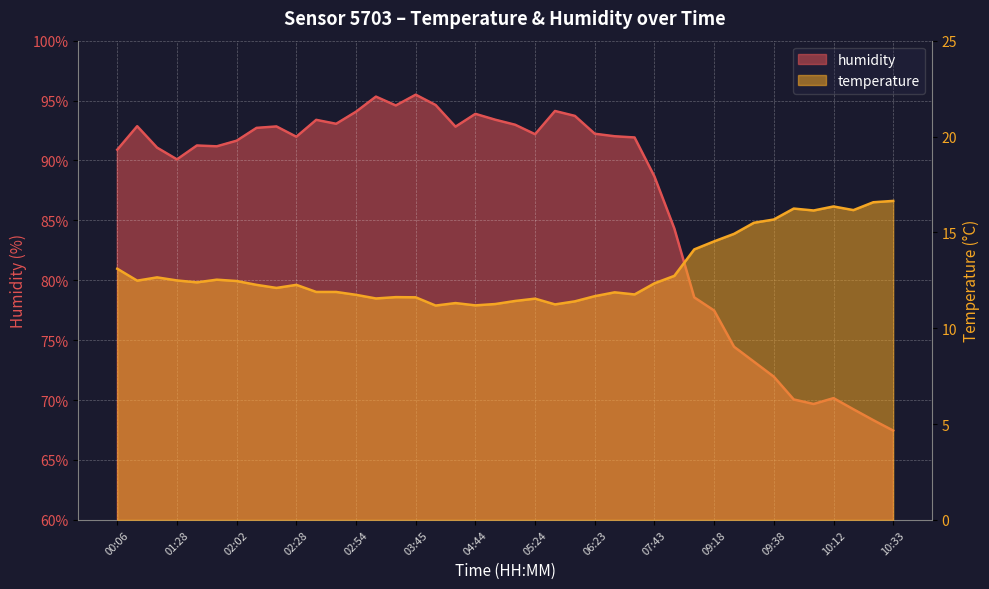

What is the value of the humidity point at the 32nd from the left?

74.5